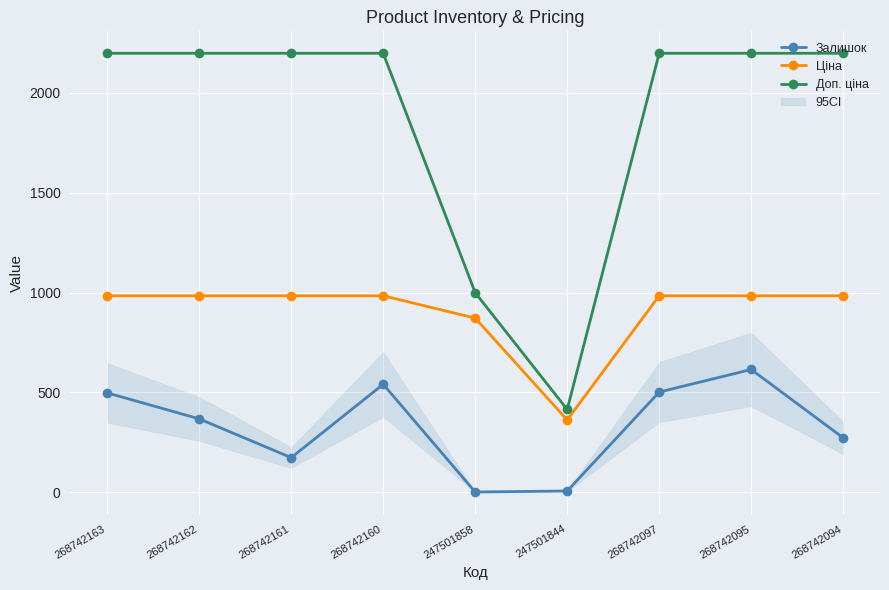

What is the label of the 4th point from the right?

247501844